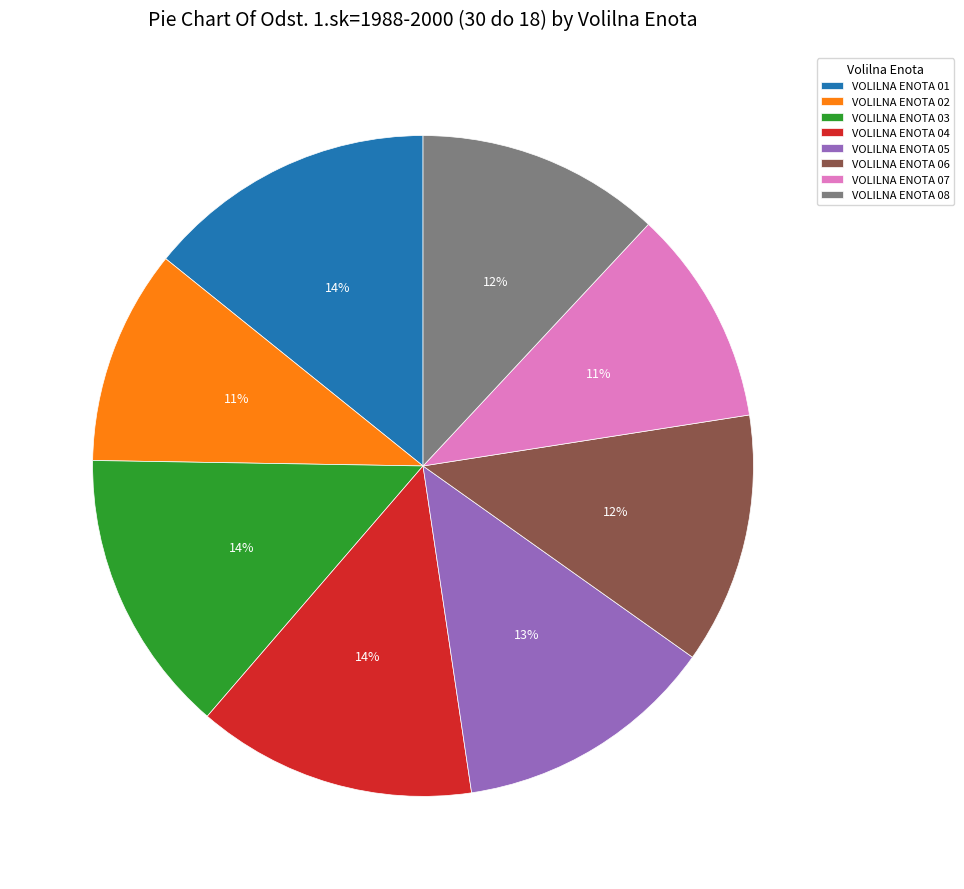

What percentage is the VOLILNA ENOTA 04 slice, to the nearest percent?

14%